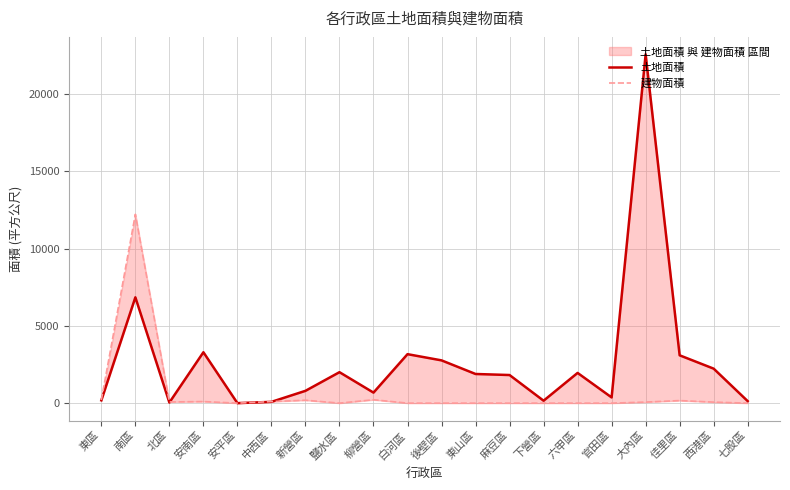

Is it true that 建物面積 equals 12212.7 at 南區?

True